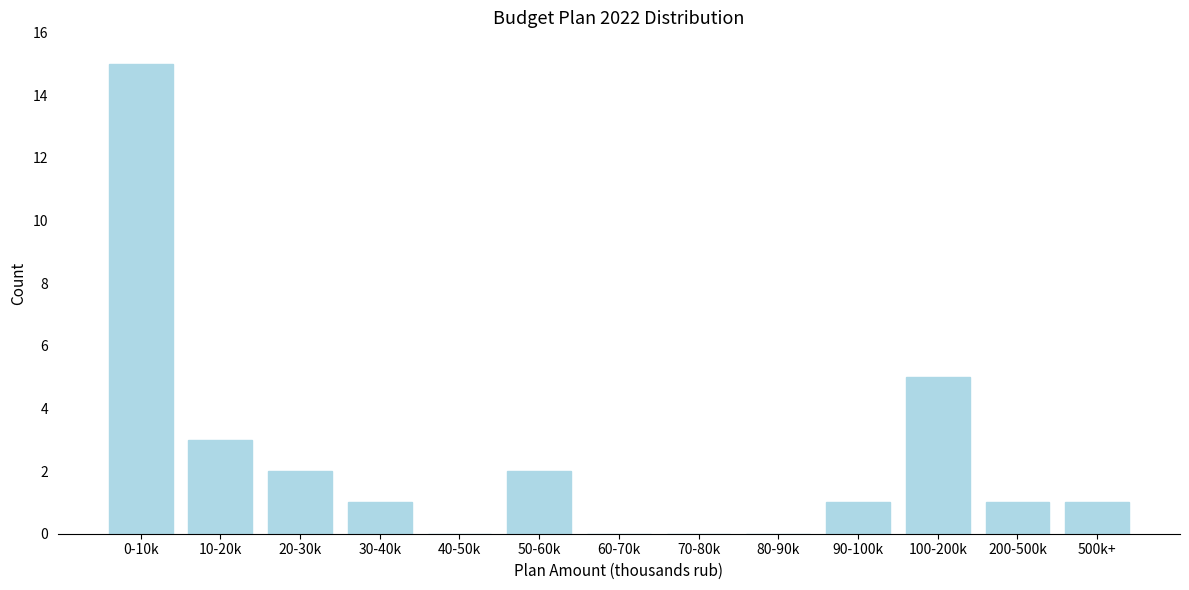

Reading left to right, transcribe all the data shown in this chart.

0-10k=15	10-20k=3	20-30k=2	30-40k=1	40-50k=0	50-60k=2	60-70k=0	70-80k=0	80-90k=0	90-100k=1	100-200k=5	200-500k=1	500k+=1